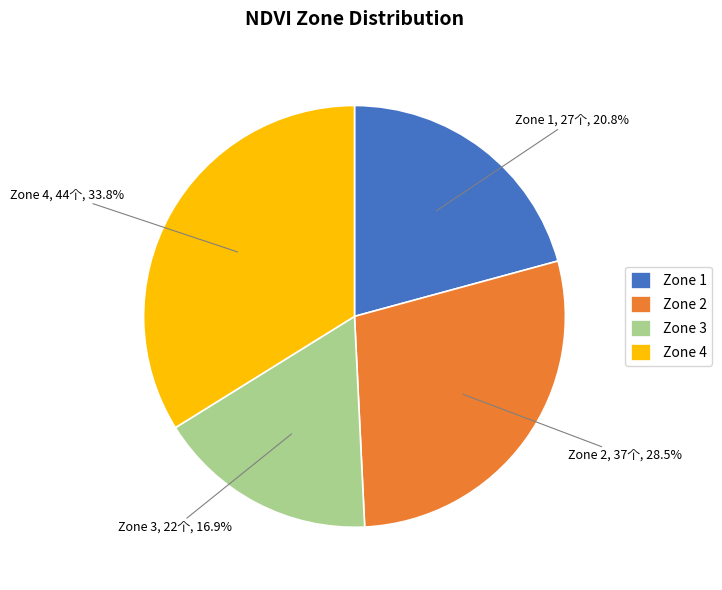

What portion of the pie excludes Zone 1?

79.2%